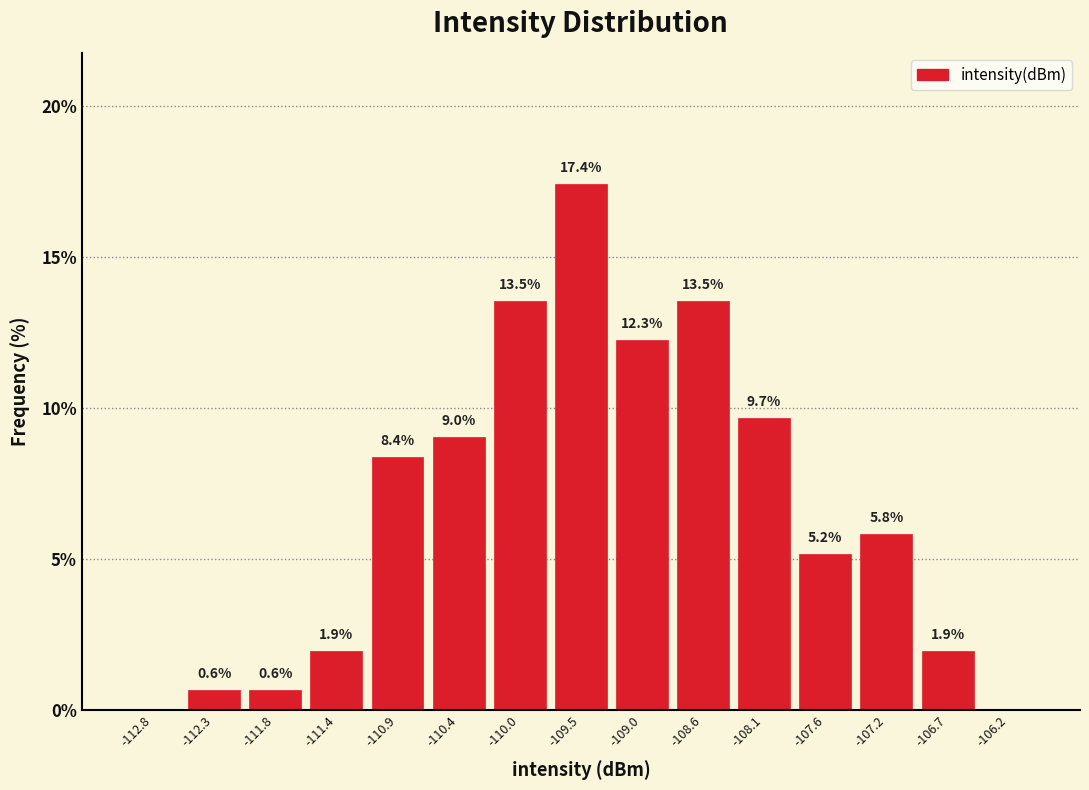

Over which range of the x-axis is the bar tallest?

-109.75 to -109.25